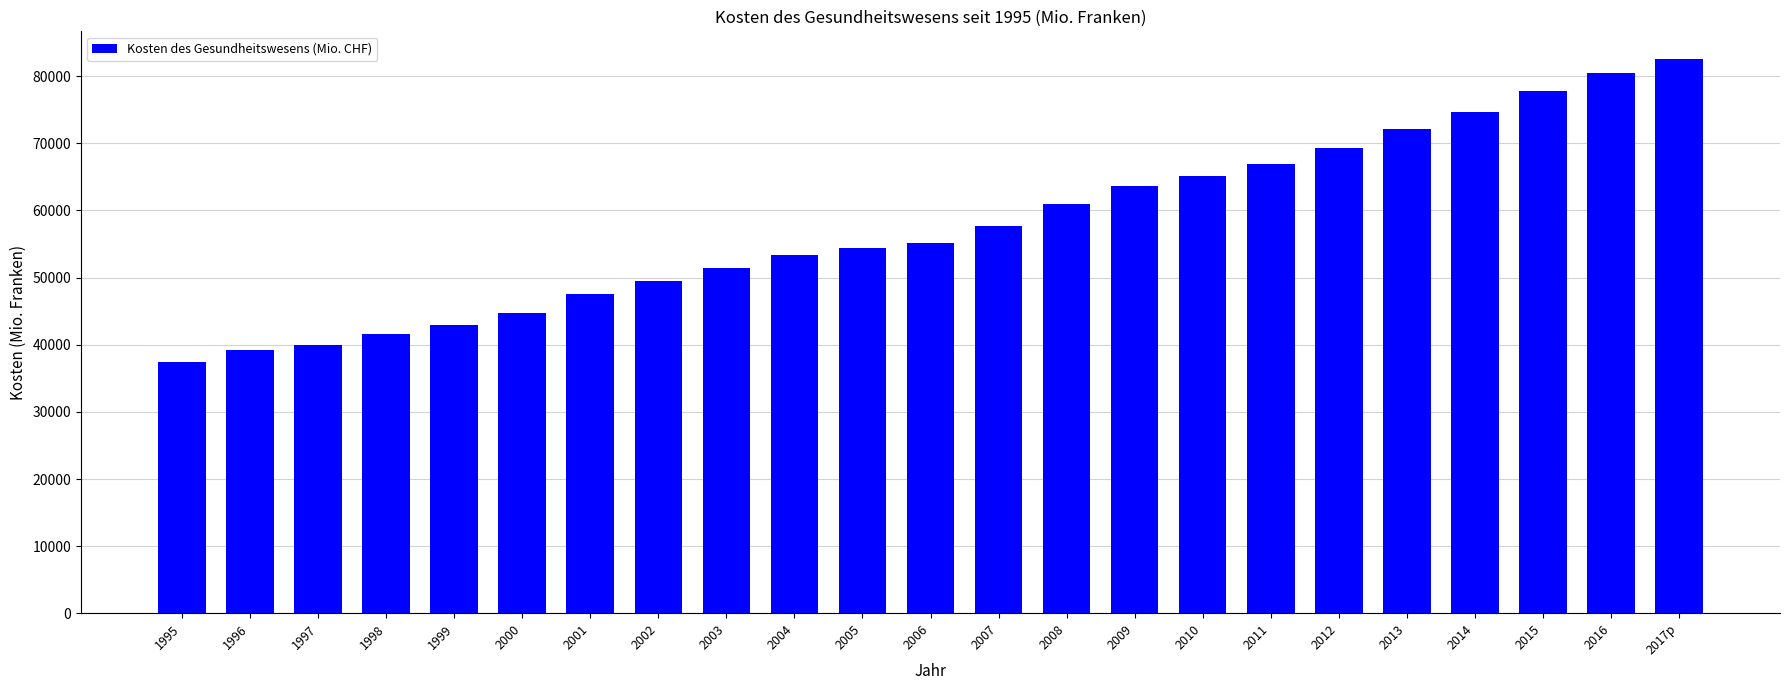

What position from the right is 2012?

6